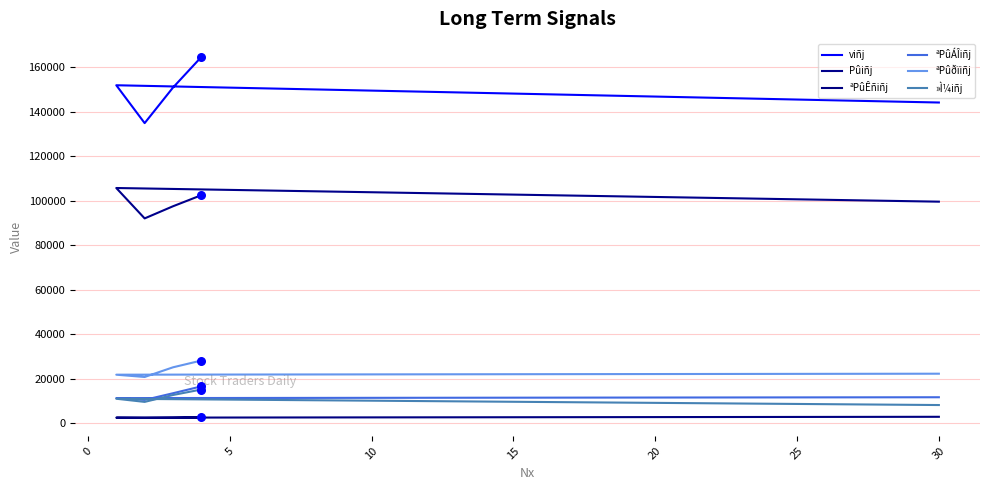

What is the total value across all series at 15?

329184